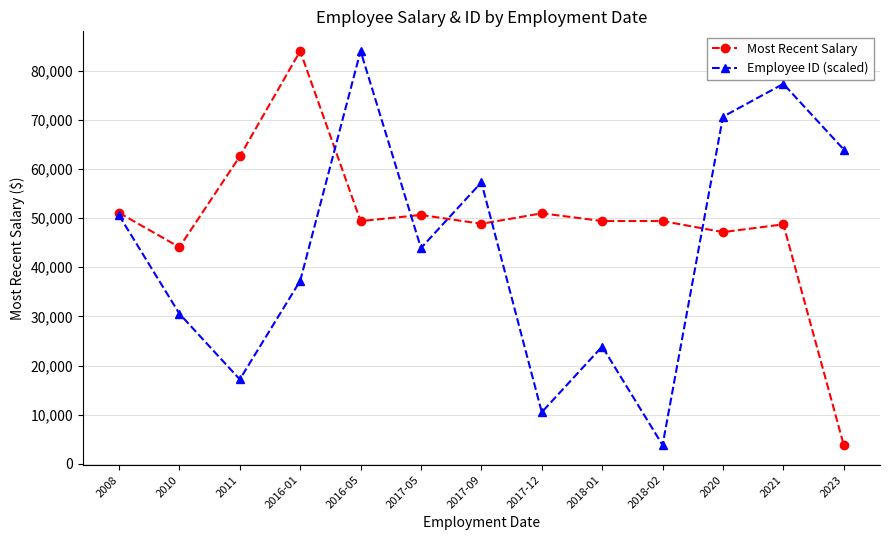

Where does the Employee ID (scaled) series first go above 43899?

2008